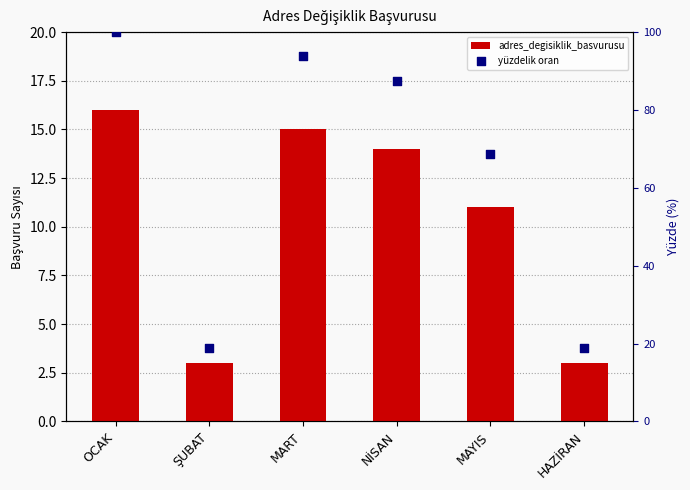

At which category is the sum across all series the highest?

OCAK